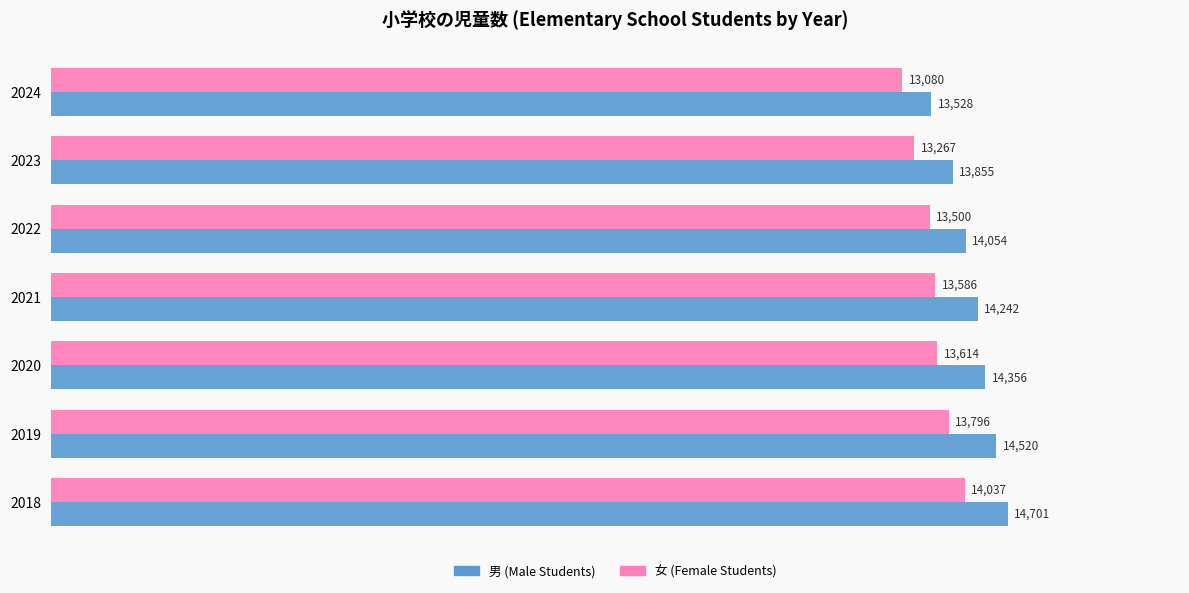

The 女 (Female Students) series shows 13267 at 2023. True or false?

True